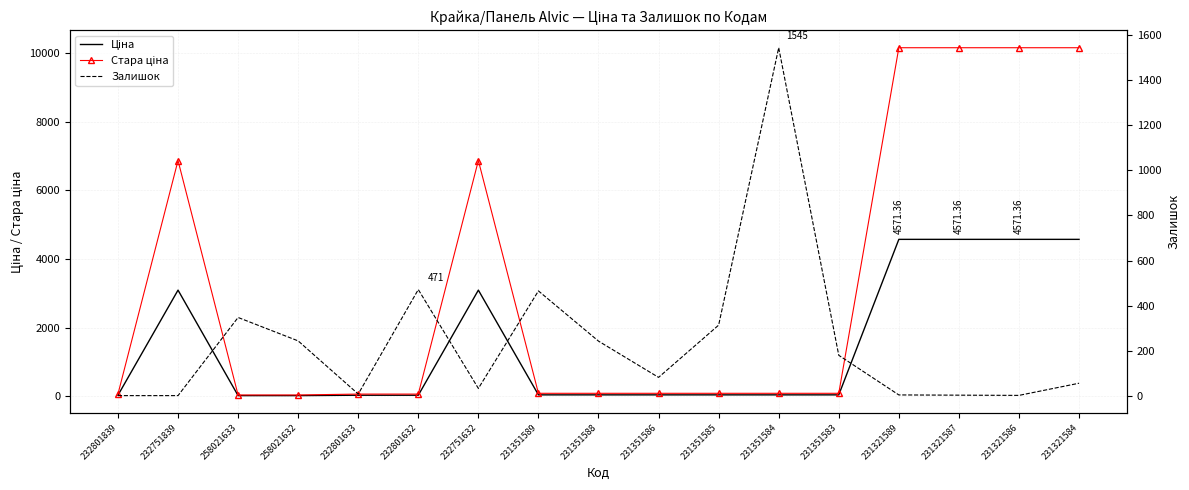

Is the value of Залишок at 231351585 greater than the value of Ціна at 231351584?

Yes